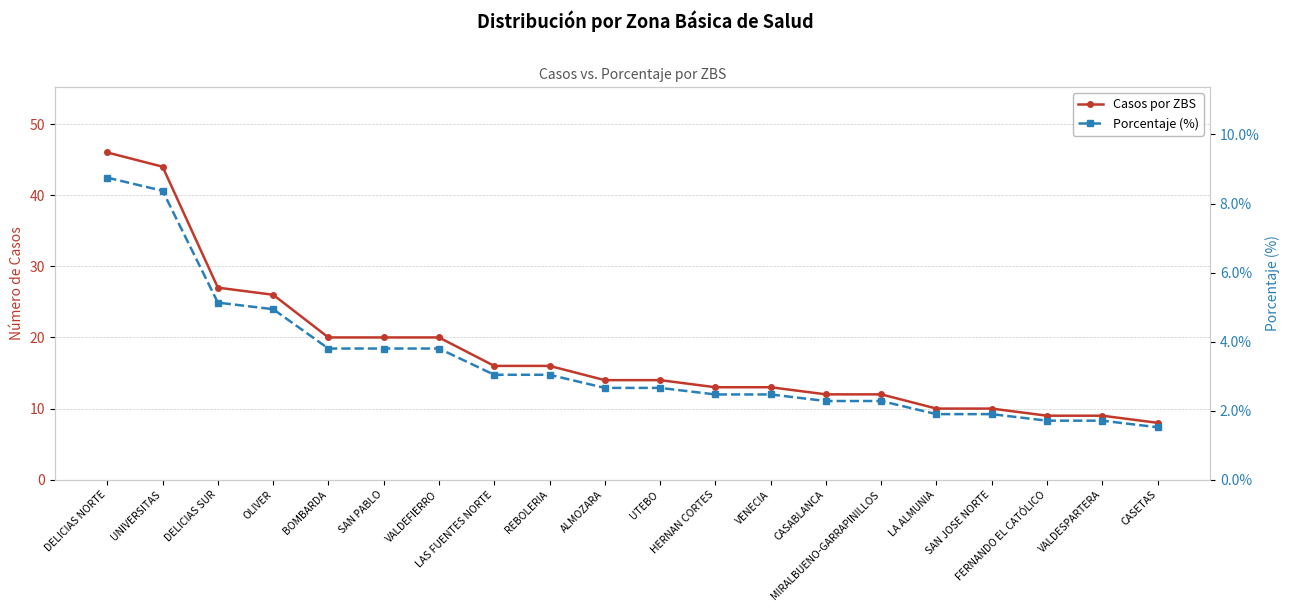

True or false: Casos por ZBS and Porcentaje (%) cross at least once.

False